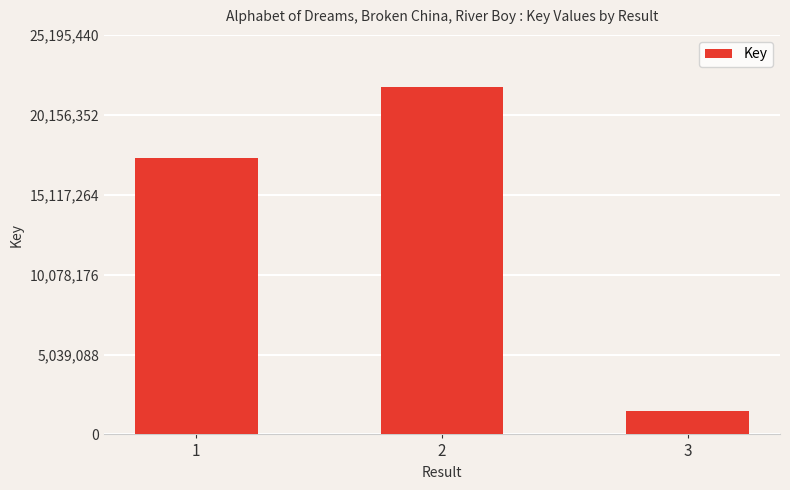

Which label corresponds to the smallest value in the chart?

3